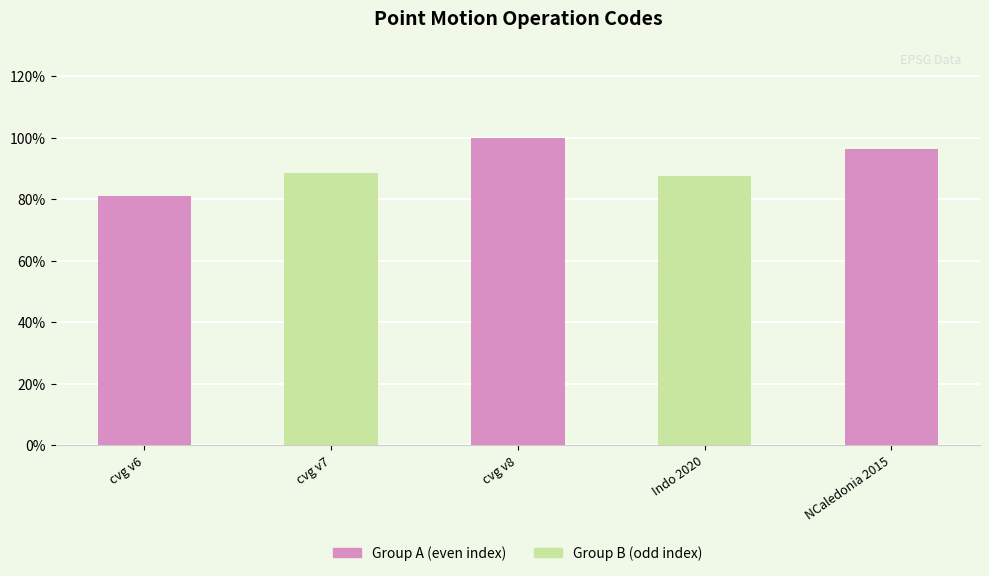

The Group A (even index) series shows 3963 at cvg v7. True or false?

False